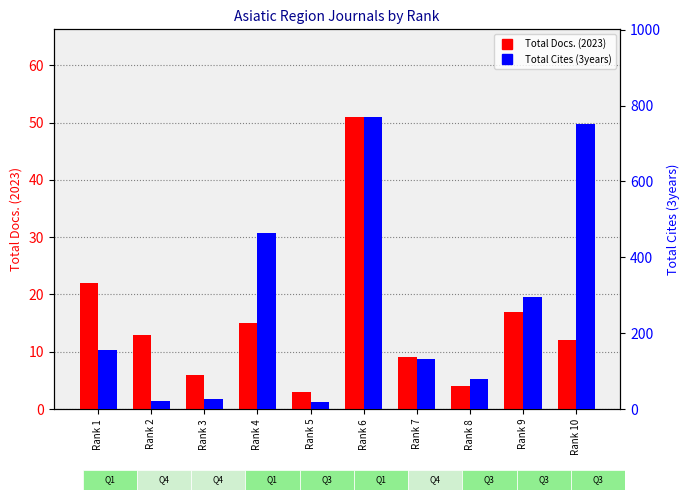

Are the bars horizontal?

No